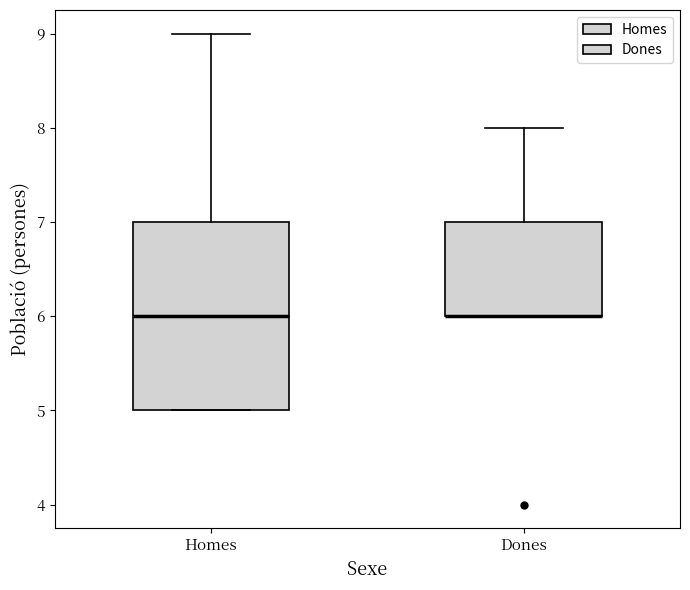

Reading left to right, transcribe this box plot: for each box, give where its median line is, the range the box spans, and where its two whiskers end, as read against the y-axis. The values are not printed on the chart, so give them approximately, as read against the axis.

Homes: median 6, box 5 to 7, whiskers 5 to 9
Dones: median 6 (drawn on the box's lower edge), box 6 to 7, whiskers 6 to 8